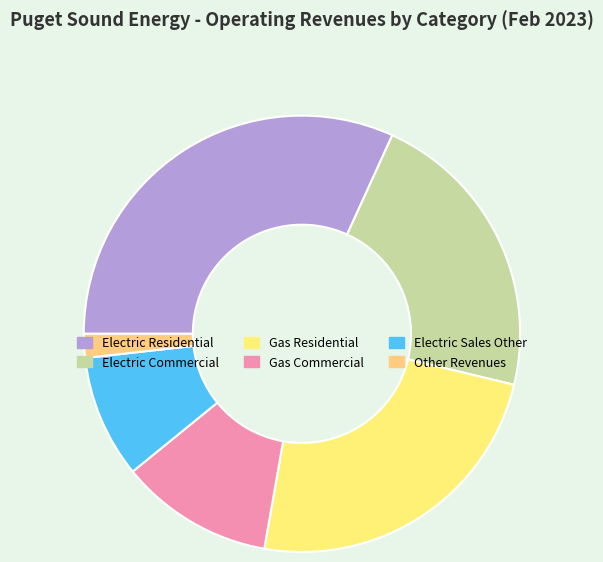

How many slices are in this pie chart?

6